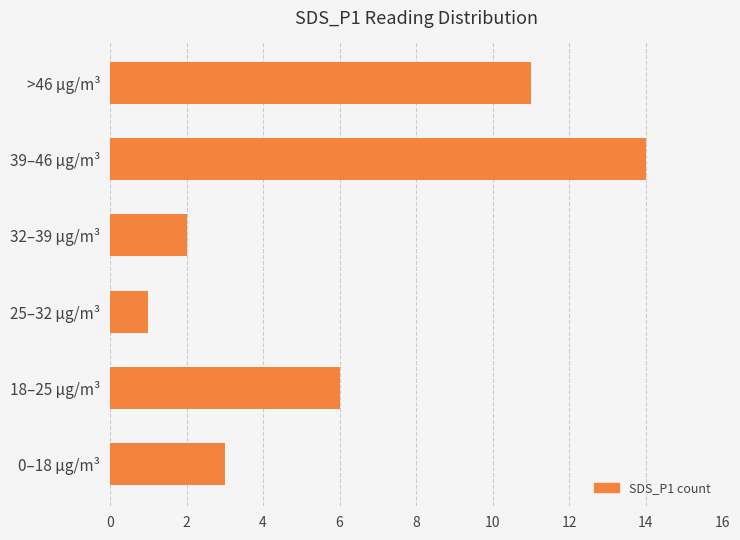

How many series are shown in this chart?

1